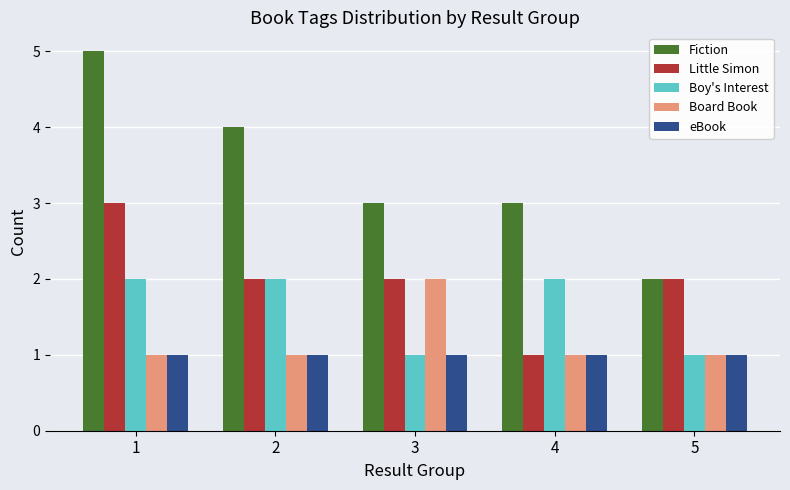

Which series has the largest total across all categories?

Fiction